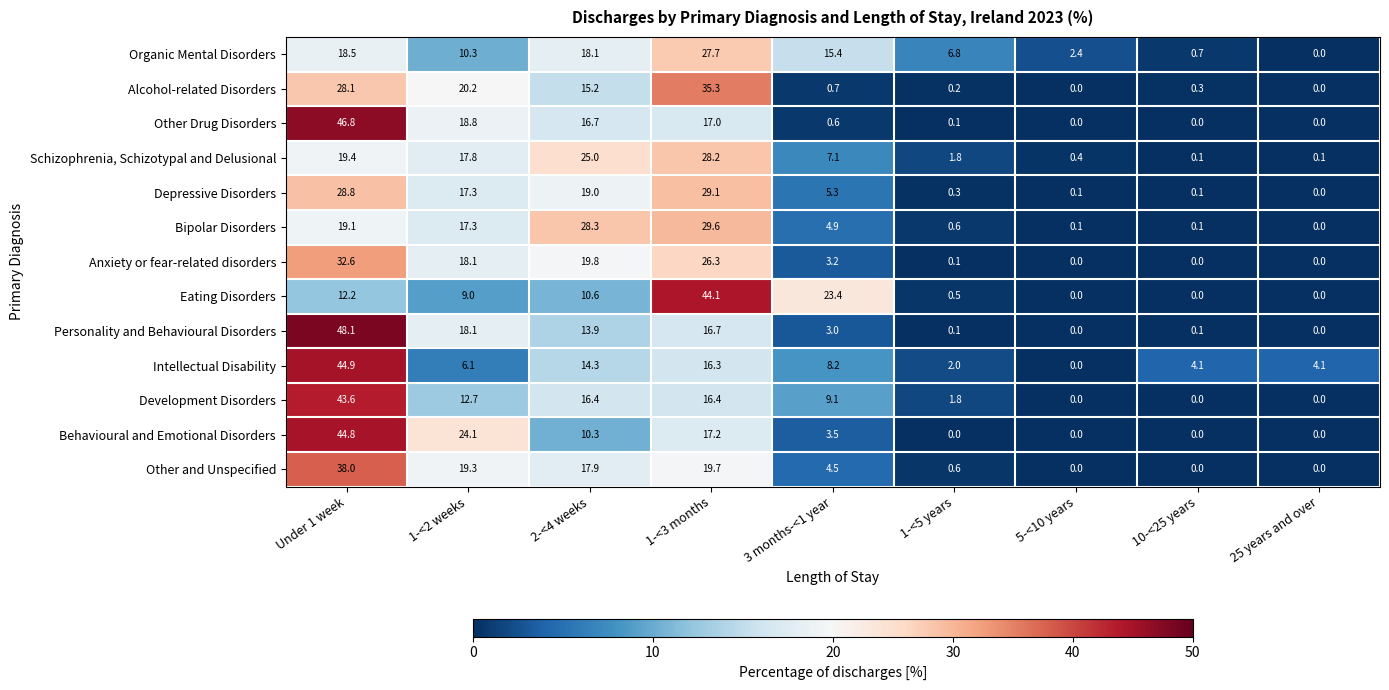

The value of Schizophrenia, Schizotypal and Delusional at 1-<5 years is 1.8. True or false?

True